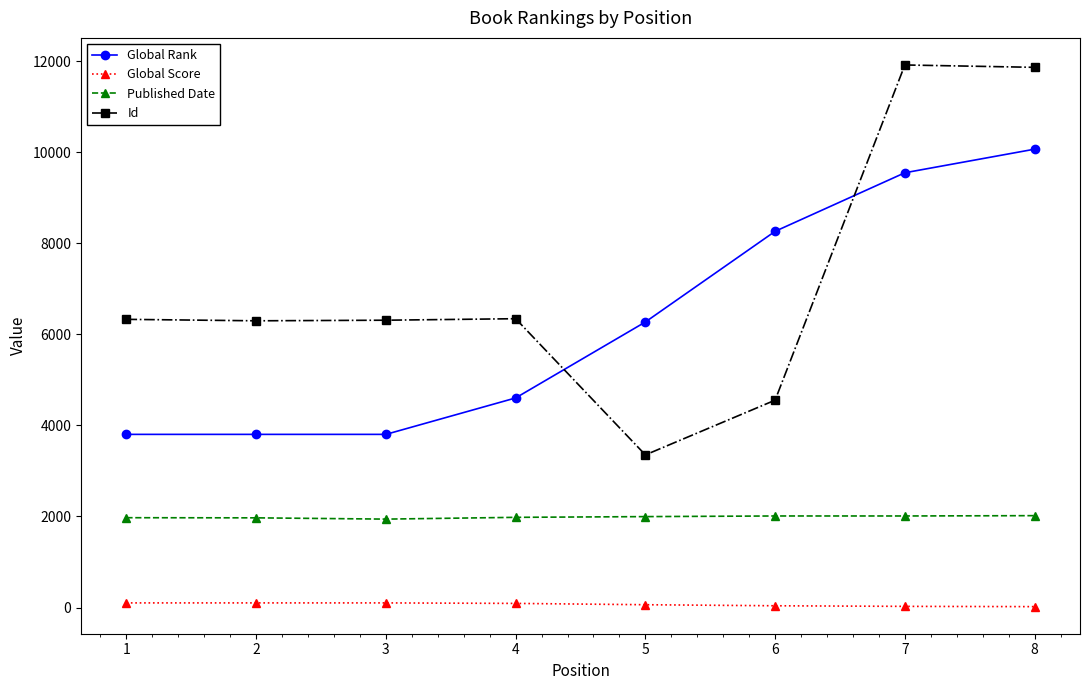

What are all the series names shown in the legend?

Global Rank, Global Score, Published Date, Id